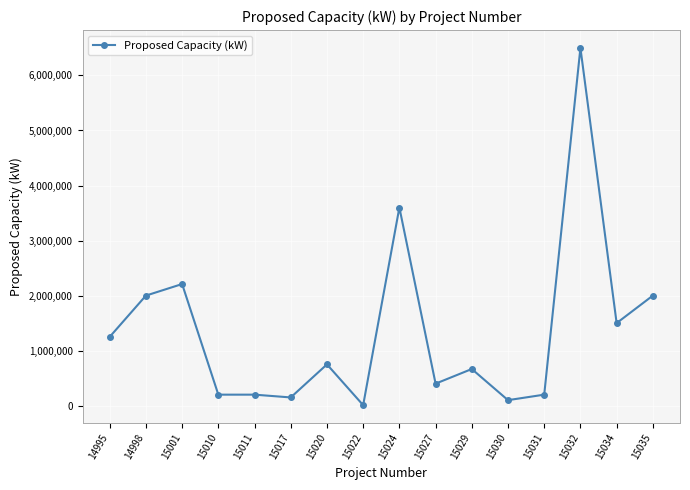

At which category does the data reach its first local peak?

15001